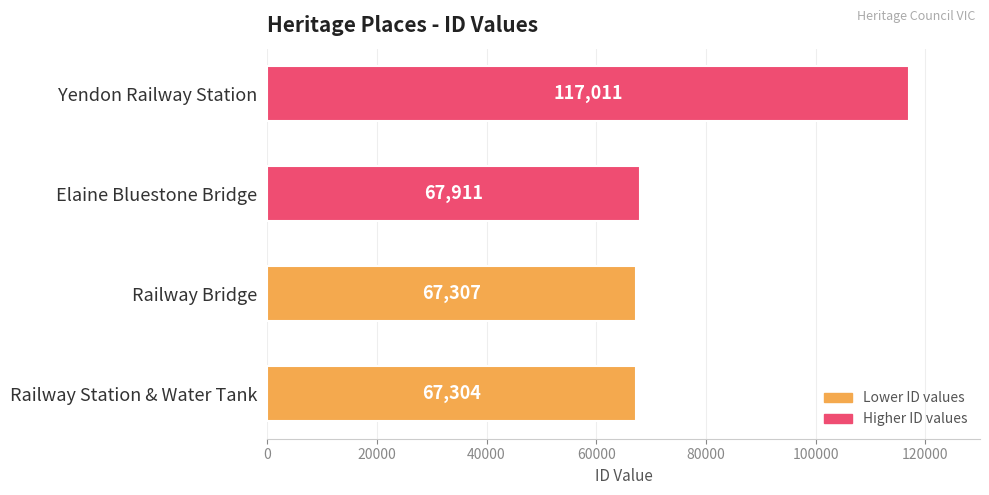

At which label is the value closest to 92157?

Elaine Bluestone Bridge